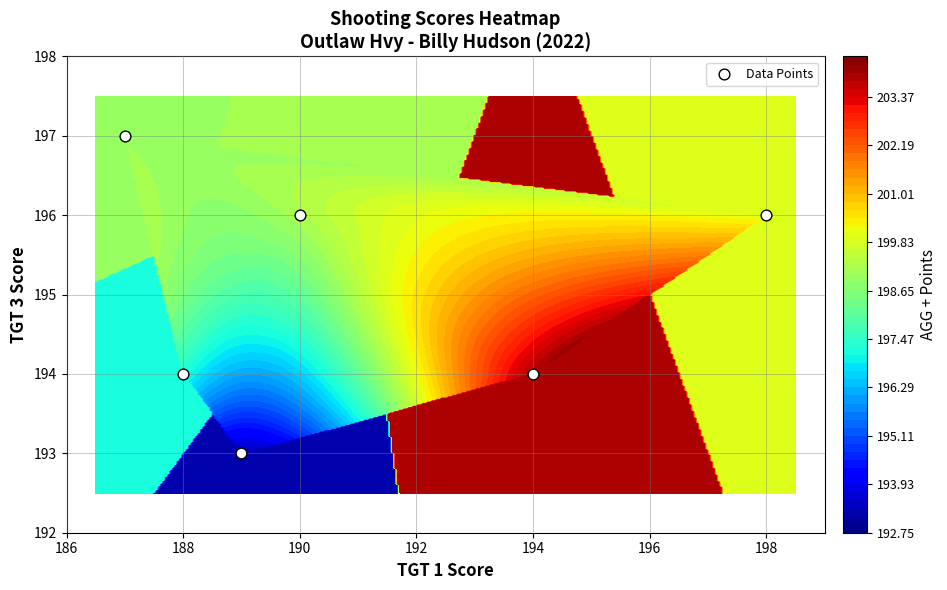

The value at 194 is 321. True or false?

False